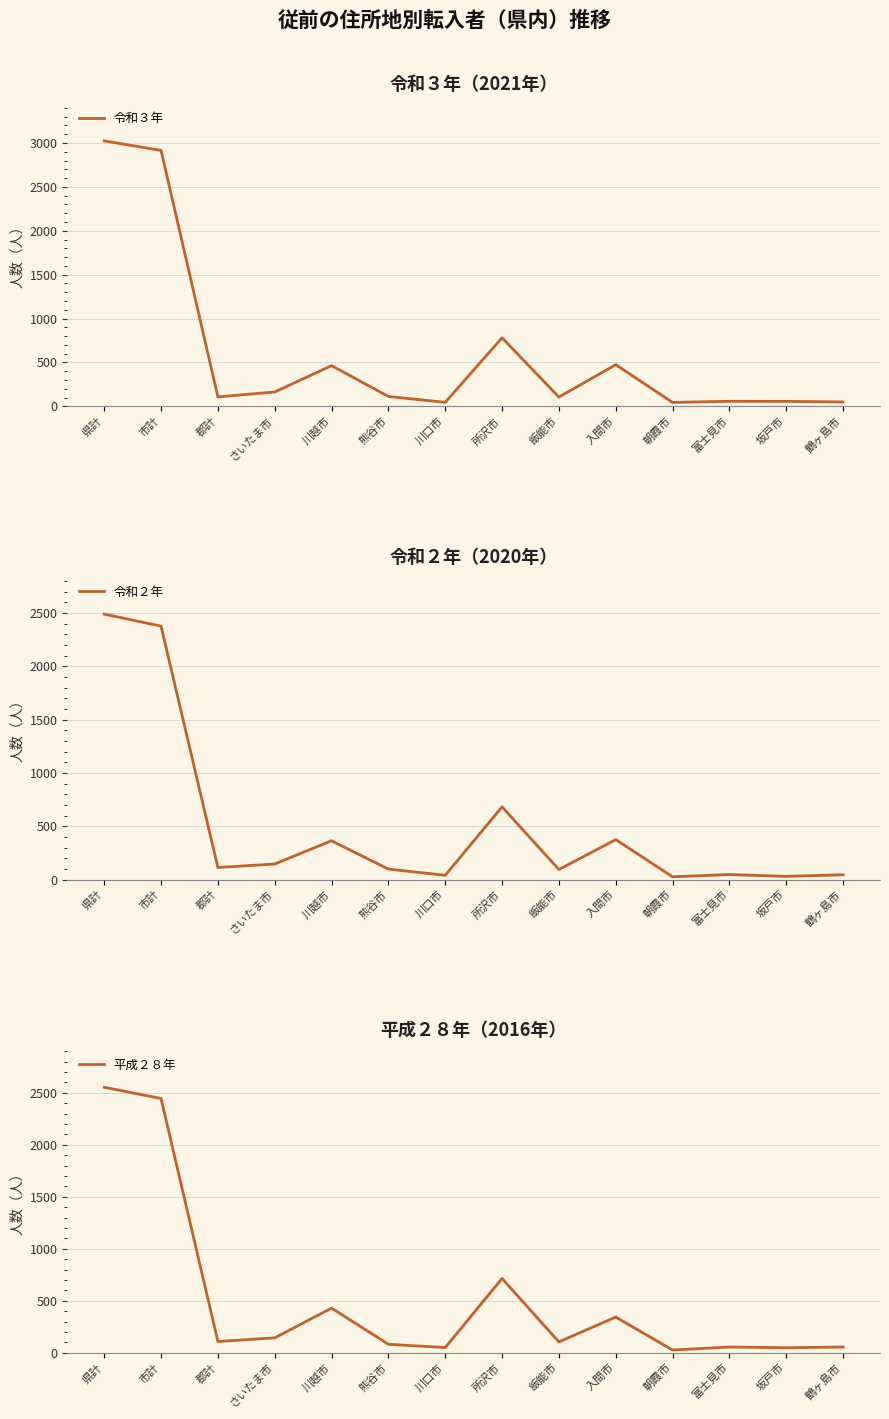

How many data points in 令和３年 are above 113?

6